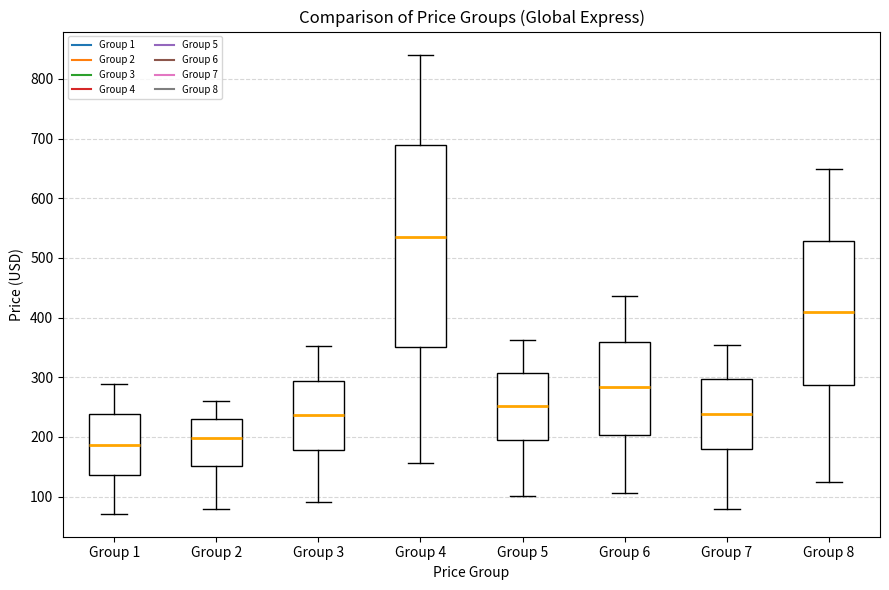

Where does the lower whisker of the box for Group 5 end on the y-axis? The values are not printed on the chart, so give them approximately, as read against the axis.

100